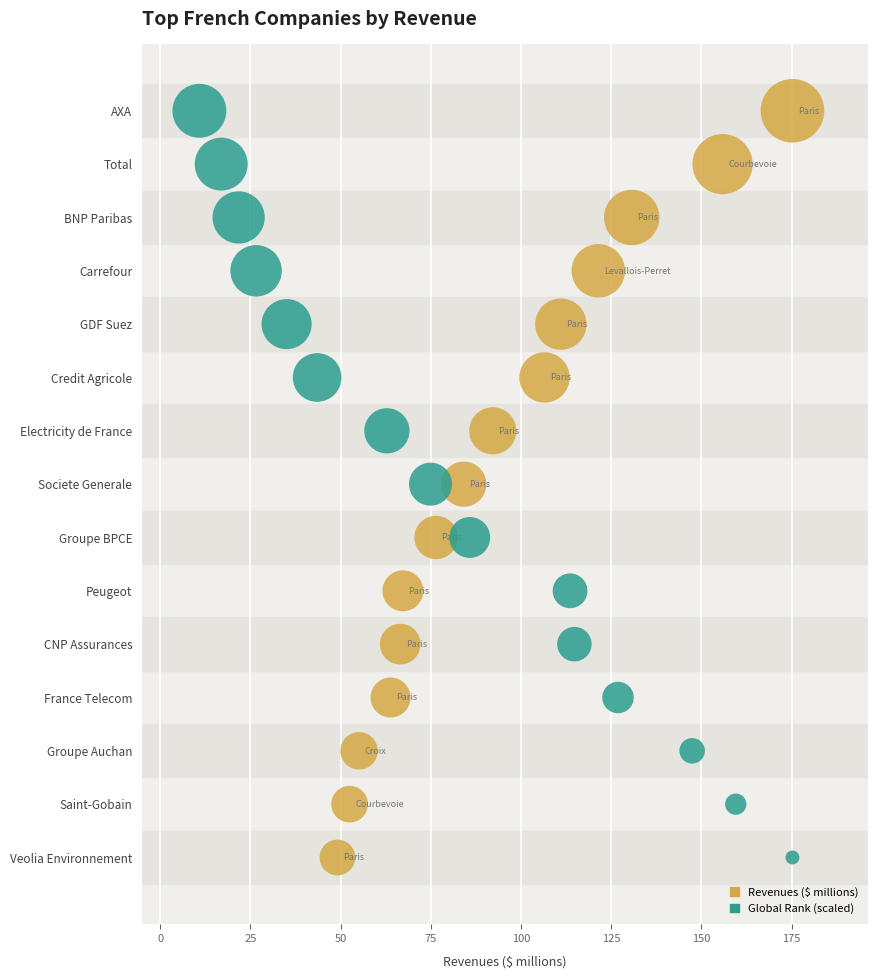

What are all the series names shown in the legend?

Revenues ($ millions), Global Rank (scaled)